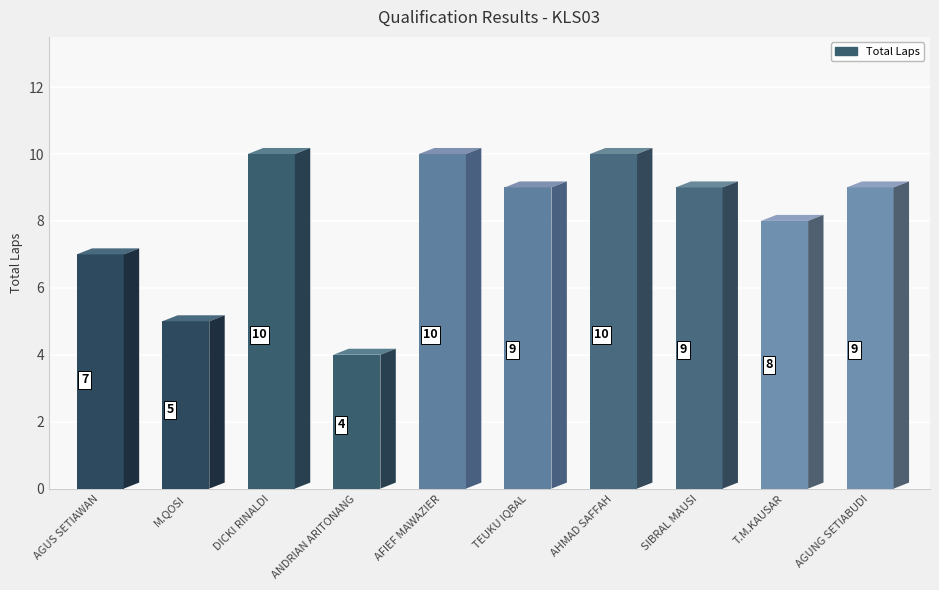

How many data points does each series have?

10